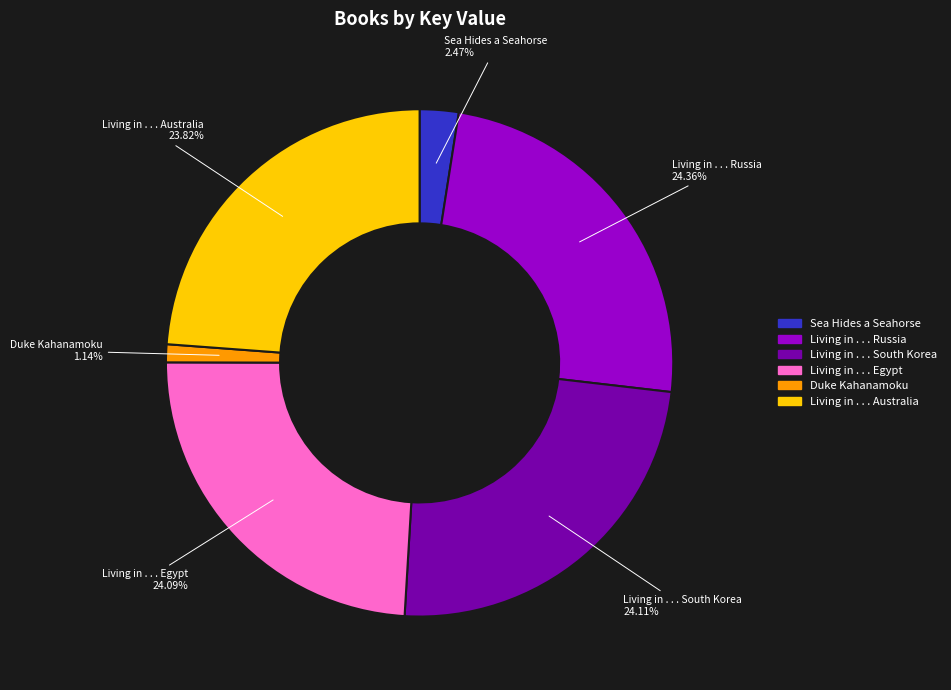

What percentage is the Duke Kahanamoku slice, to the nearest percent?

1%